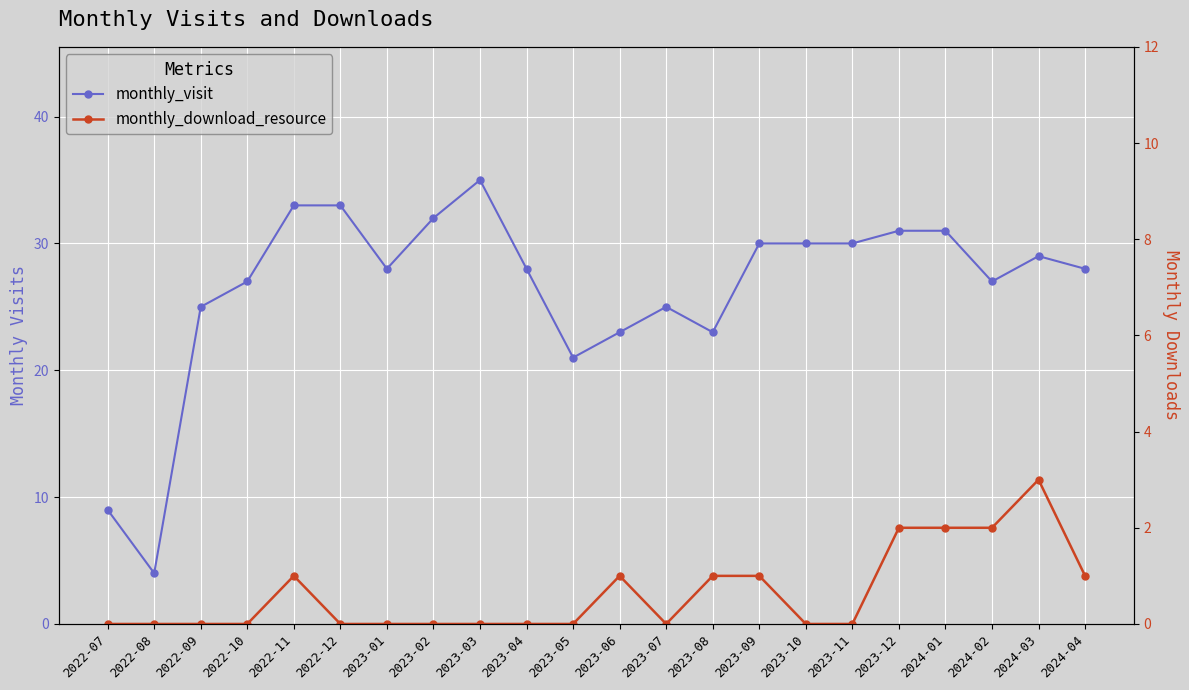

Which series has the largest total across all categories?

monthly_visit